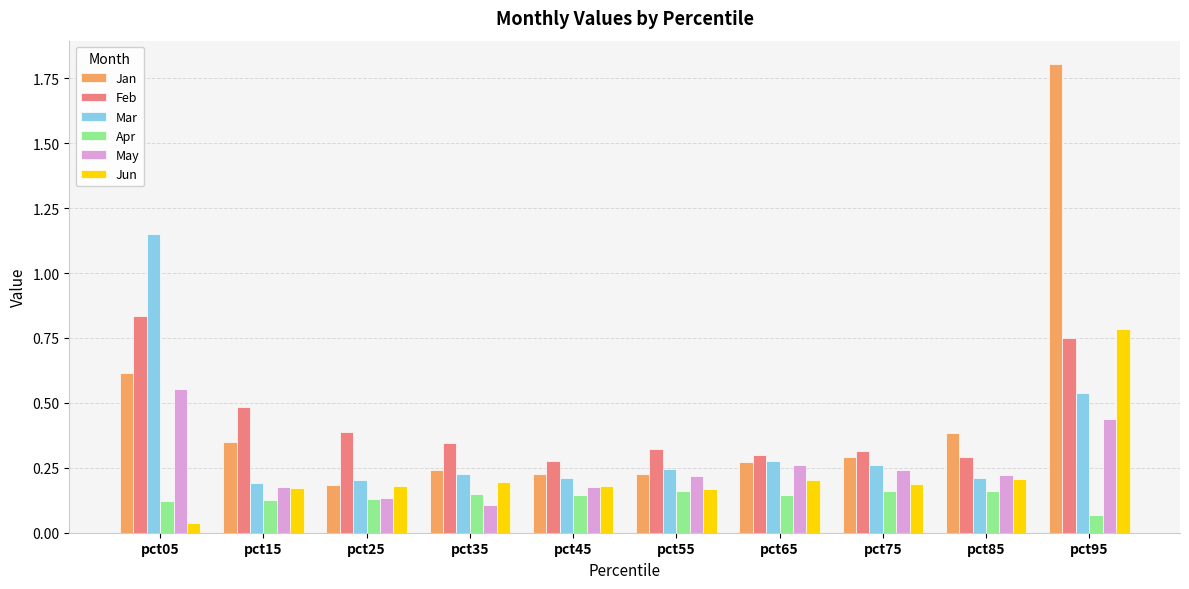

What is the sum of all Mar values?

3.5